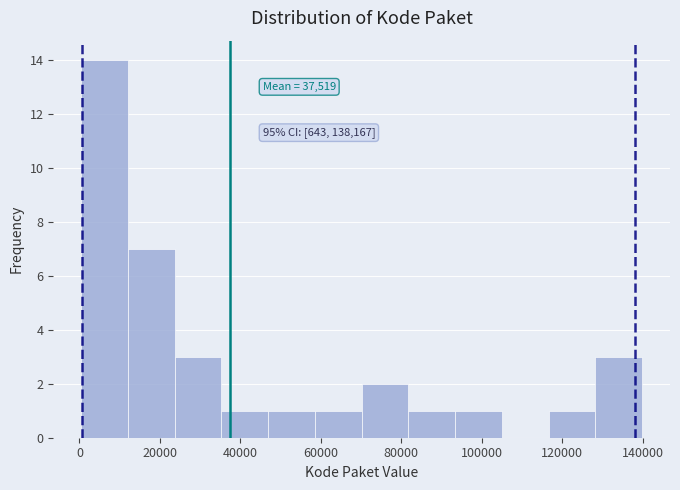

Which range on the x-axis has the tallest bar?

0 to 12000